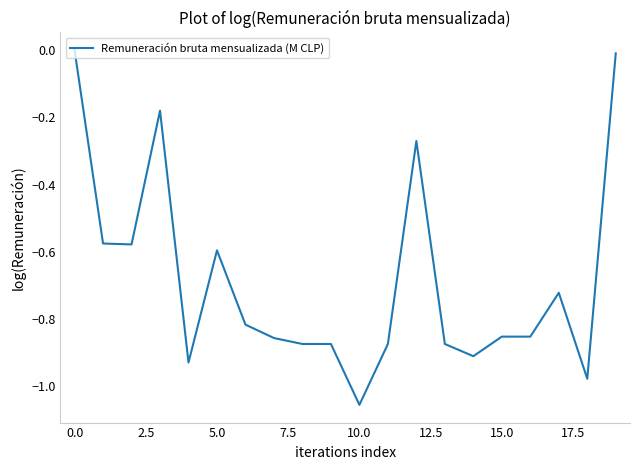

What is the difference between the maximum and minimum values?

1.1